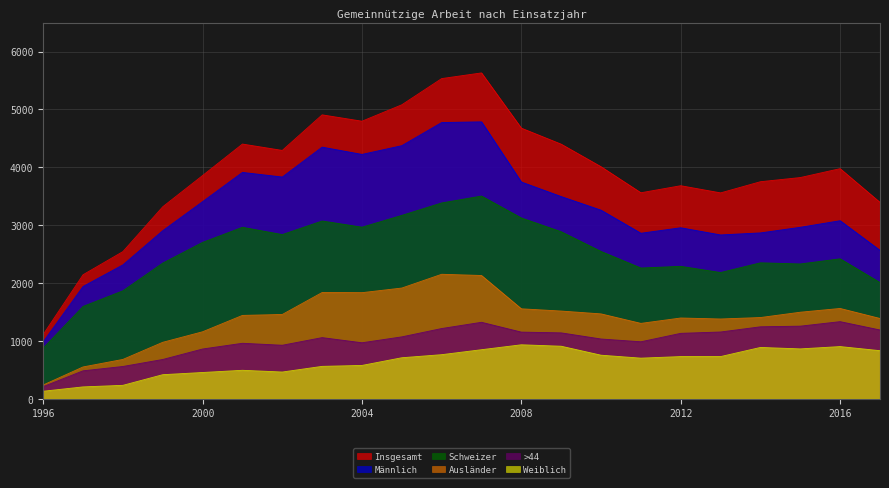

Reading left to right, list all the values displayed in this chart.

Insgesamt: 1996=1110	1997=2142	1998=2542	1999=3317	2000=3857	2001=4401	2002=4291	2003=4906	2004=4796	2005=5080	2006=5533	2007=5631	2008=4676	2009=4399	2010=4009	2011=3559	2012=3681	2013=3557	2014=3750	2015=3822	2016=3976	2017=3393
Männlich: 1996=982	1997=1939	1998=2312	1999=2903	2000=3405	2001=3911	2002=3831	2003=4348	2004=4222	2005=4373	2006=4773	2007=4785	2008=3745	2009=3493	2010=3258	2011=2859	2012=2954	2013=2830	2014=2865	2015=2962	2016=3076	2017=2564
Schweizer: 1996=874	1997=1594	1998=1864	1999=2343	2000=2701	2001=2962	2002=2836	2003=3071	2004=2964	2005=3168	2006=3383	2007=3502	2008=3123	2009=2885	2010=2544	2011=2258	2012=2287	2013=2180	2014=2348	2015=2328	2016=2417	2017=2007
Ausländer: 1996=236	1997=548	1998=678	1999=974	2000=1156	2001=1439	2002=1455	2003=1835	2004=1832	2005=1912	2006=2150	2007=2129	2008=1553	2009=1514	2010=1465	2011=1301	2012=1394	2013=1377	2014=1402	2015=1494	2016=1559	2017=1386
Weiblich: 1996=128	1997=203	1998=230	1999=414	2000=452	2001=490	2002=460	2003=558	2004=574	2005=707	2006=760	2007=846	2008=931	2009=906	2010=751	2011=700	2012=727	2013=727	2014=885	2015=860	2016=900	2017=829
>44: 1996=208	1997=481	1998=556	1999=677	2000=858	2001=957	2002=923	2003=1055	2004=966	2005=1068	2006=1212	2007=1320	2008=1150	2009=1137	2010=1031	2011=983	2012=1129	2013=1152	2014=1242	2015=1253	2016=1331	2017=1187